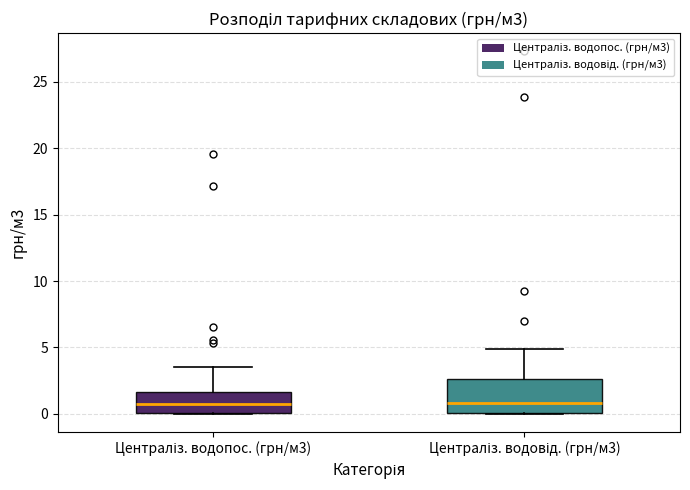

Comparing the boxes themselves (not the whiskers), which one is the tallest?

Централіз. водовід. (грн/м3)